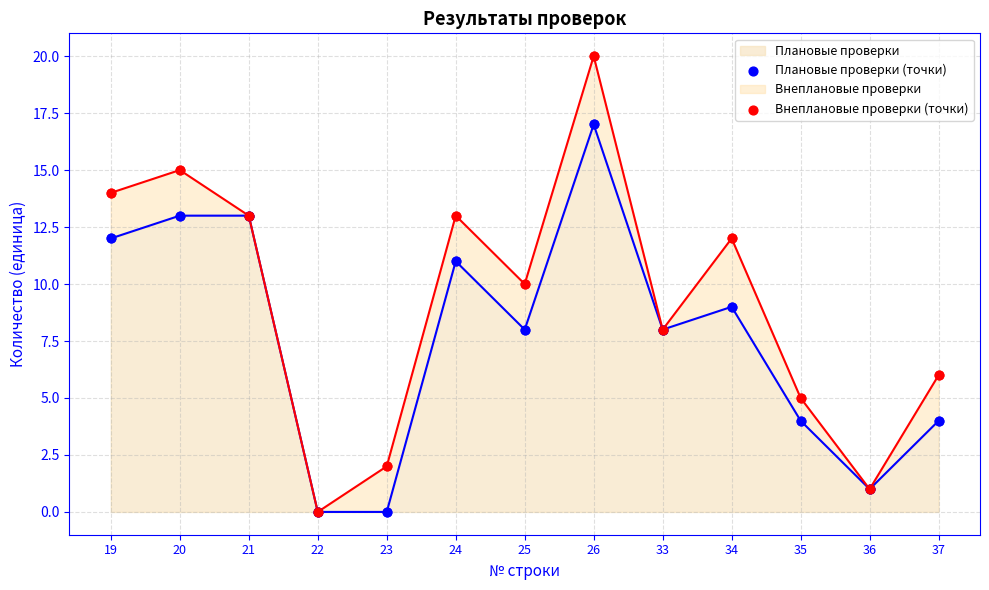

The value of Плановые проверки at 25 is 4. True or false?

False